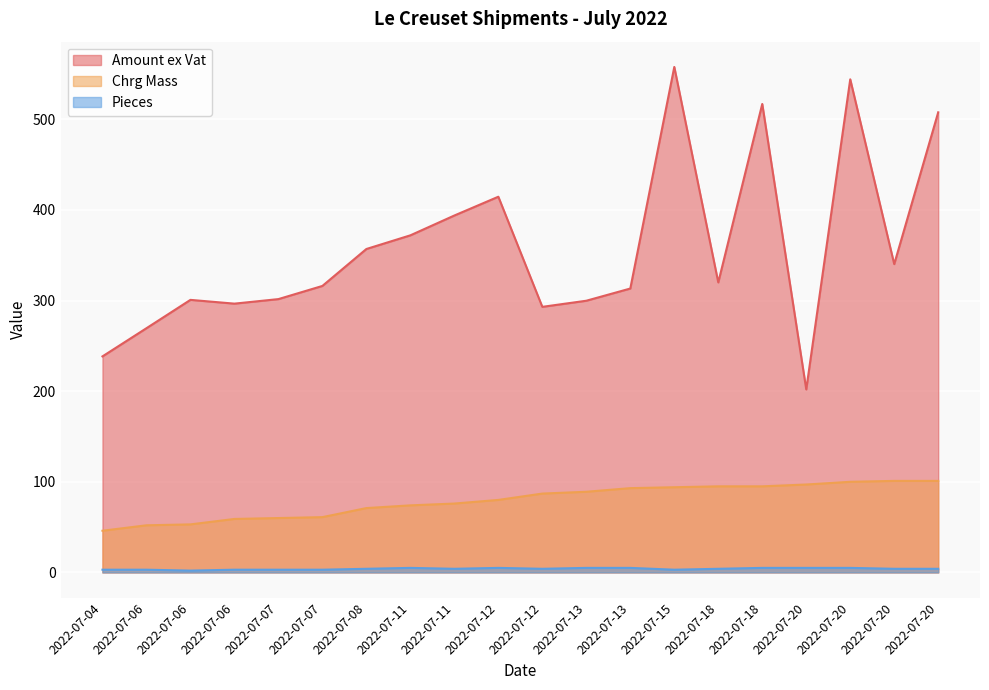

Where is Amount ex Vat nearest to the value 379?

2022-07-11